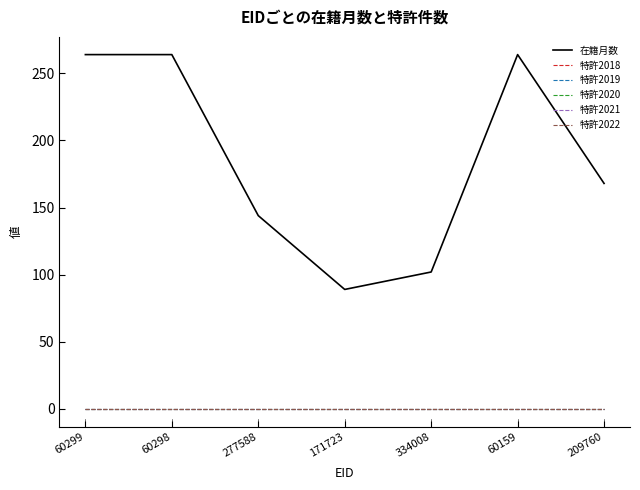

List the series in order of their peak value, lowest first.

特許2018, 特許2019, 特許2020, 特許2021, 特許2022, 在籍月数